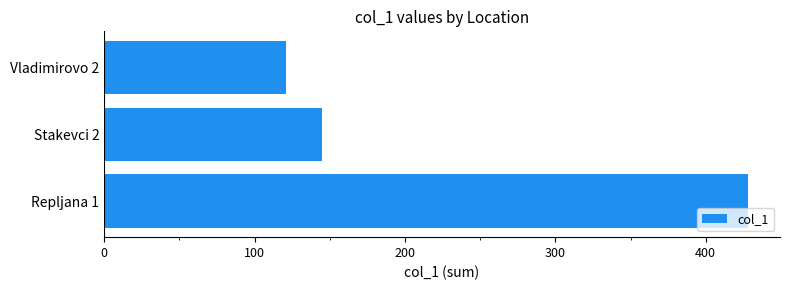

Does the chart contain any negative values?

No